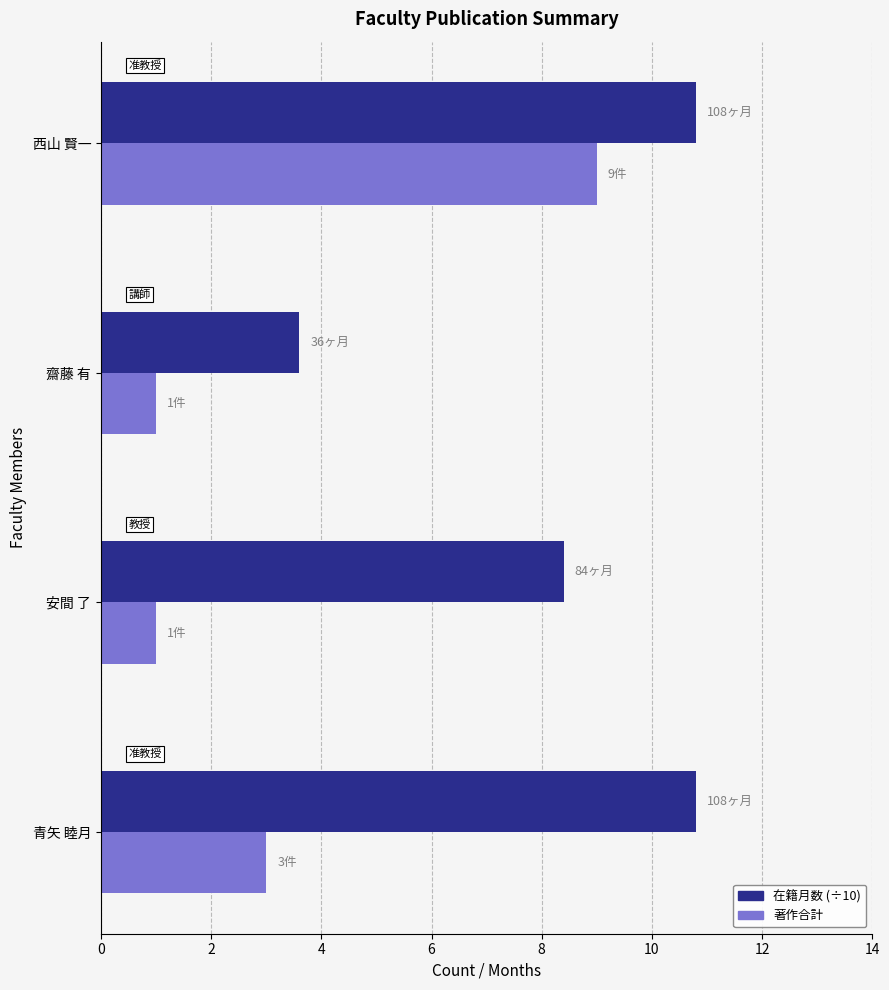

Read the 著作合計 value at 安間 了.

1.0